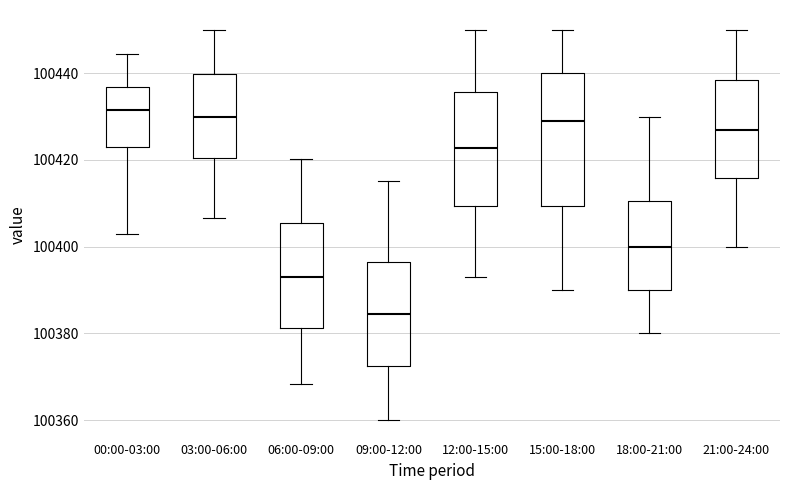

Which box is the tallest, from its lower edge to its upper edge?

15:00-18:00